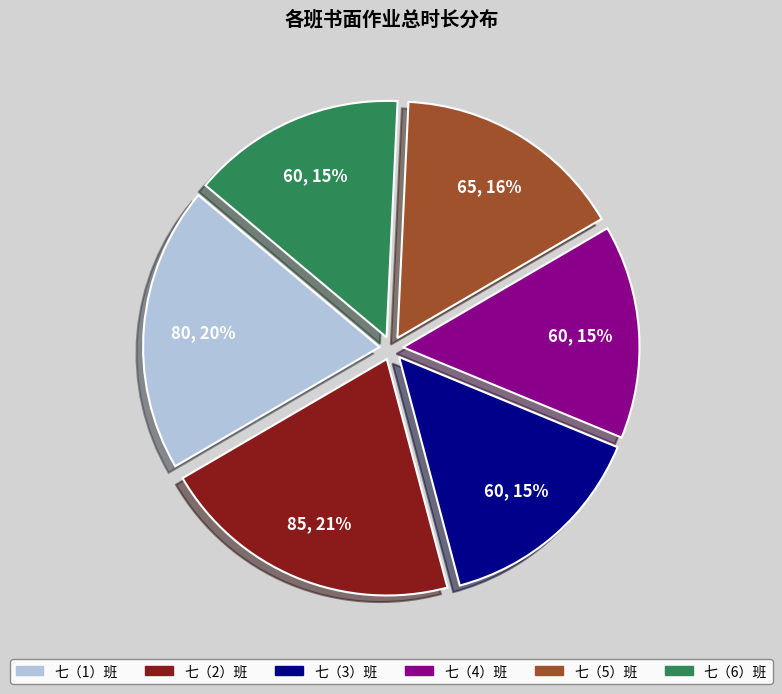

To the nearest percent, what is the difference between the largest and smallest slice percentages?

6%